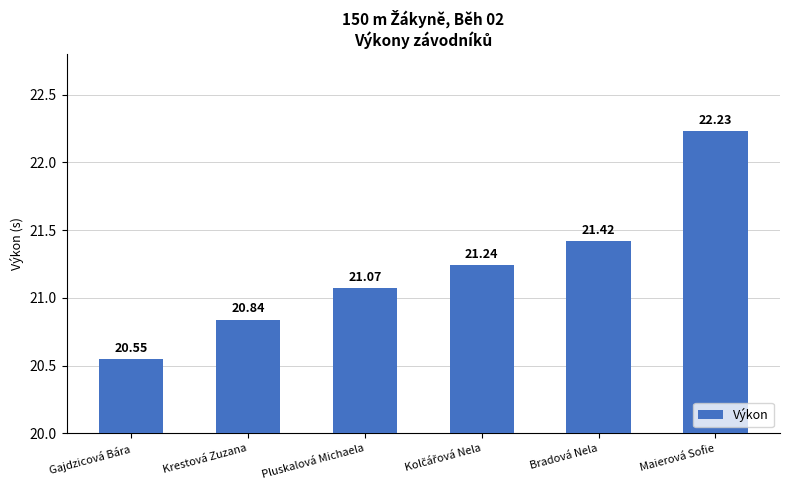

What position from the right is Pluskalová Michaela?

4